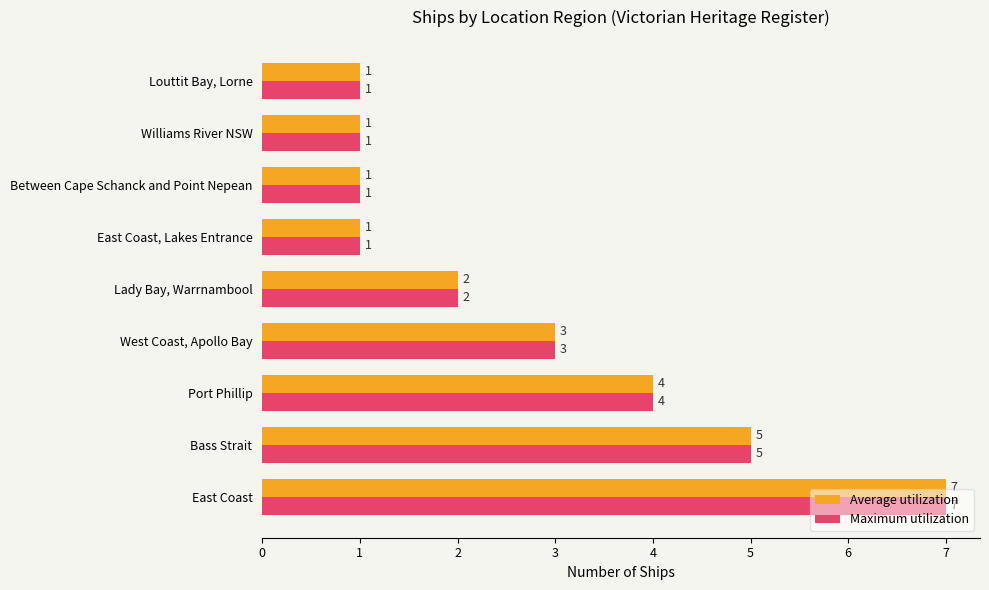

The value of Maximum utilization at Louttit Bay, Lorne is 1. True or false?

True